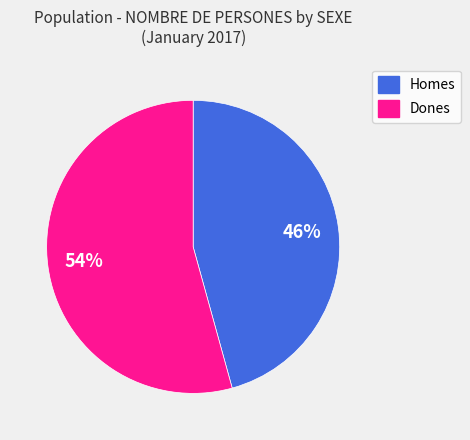

Is there any slice that represents more than half of the pie?

Yes